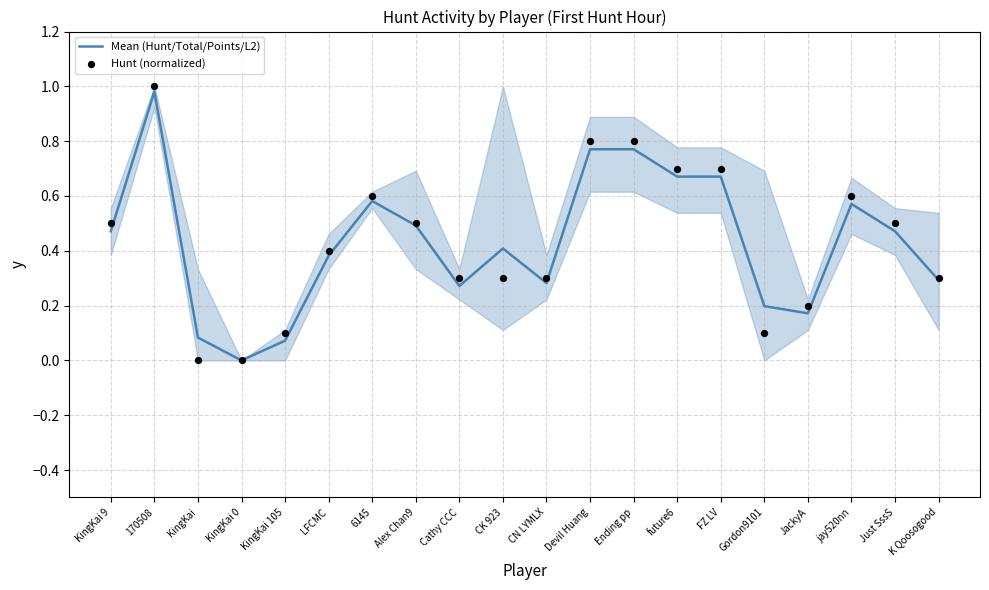

Is the value of Hunt (normalized) at K Qoosogood greater than the value of Mean (Hunt/Total/Points/L2) at KingKai 9?

No